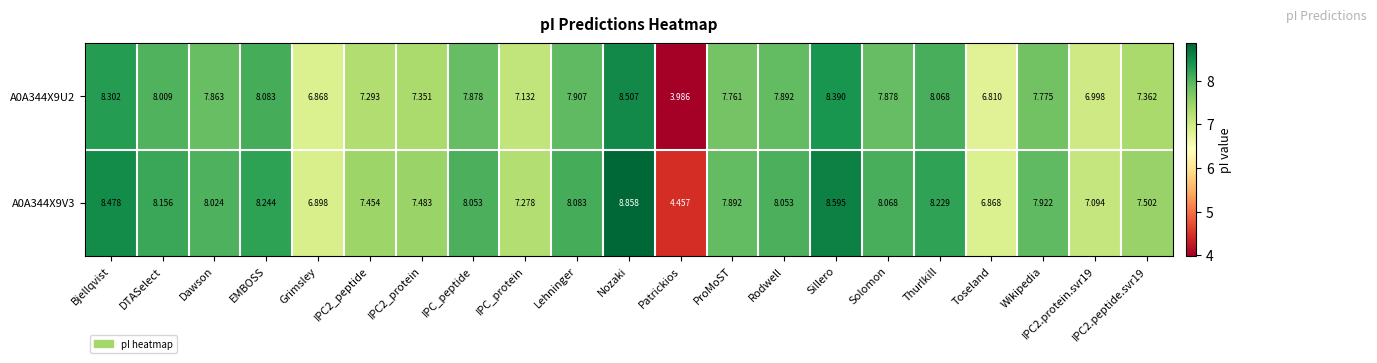

At which label does A0A344X9U2 first exceed 7?

Bjellqvist